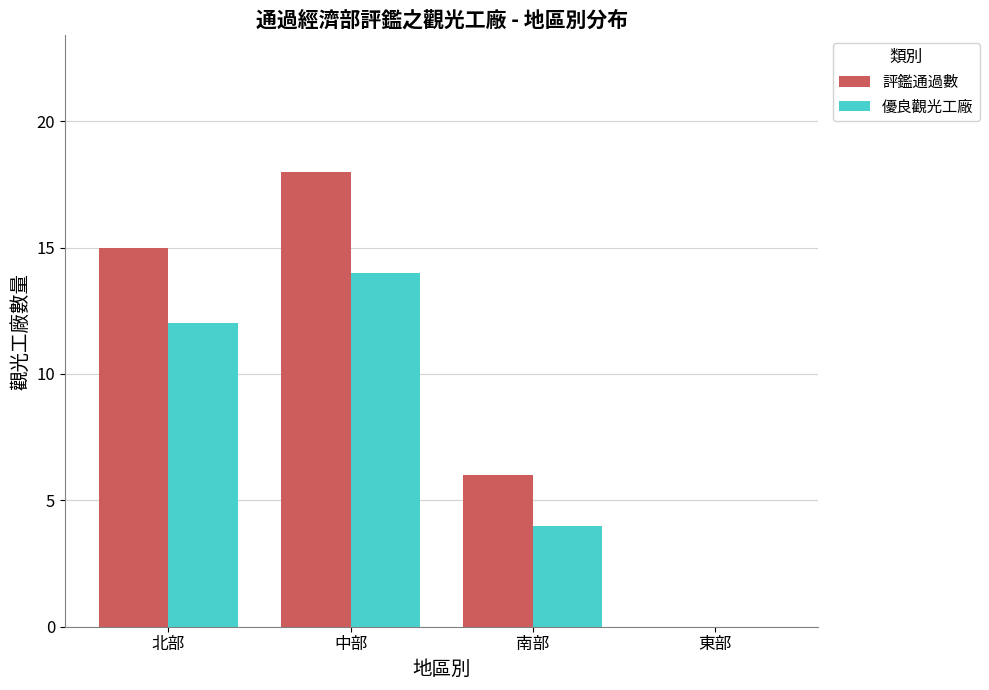

Is it true that 評鑑通過數 equals 13 at 中部?

False